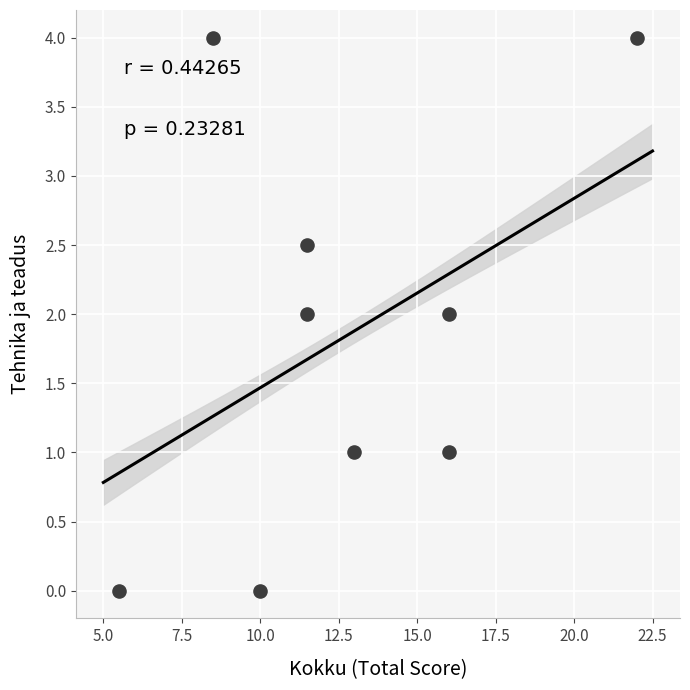

What is the range of X values (max minus min)?

16.5